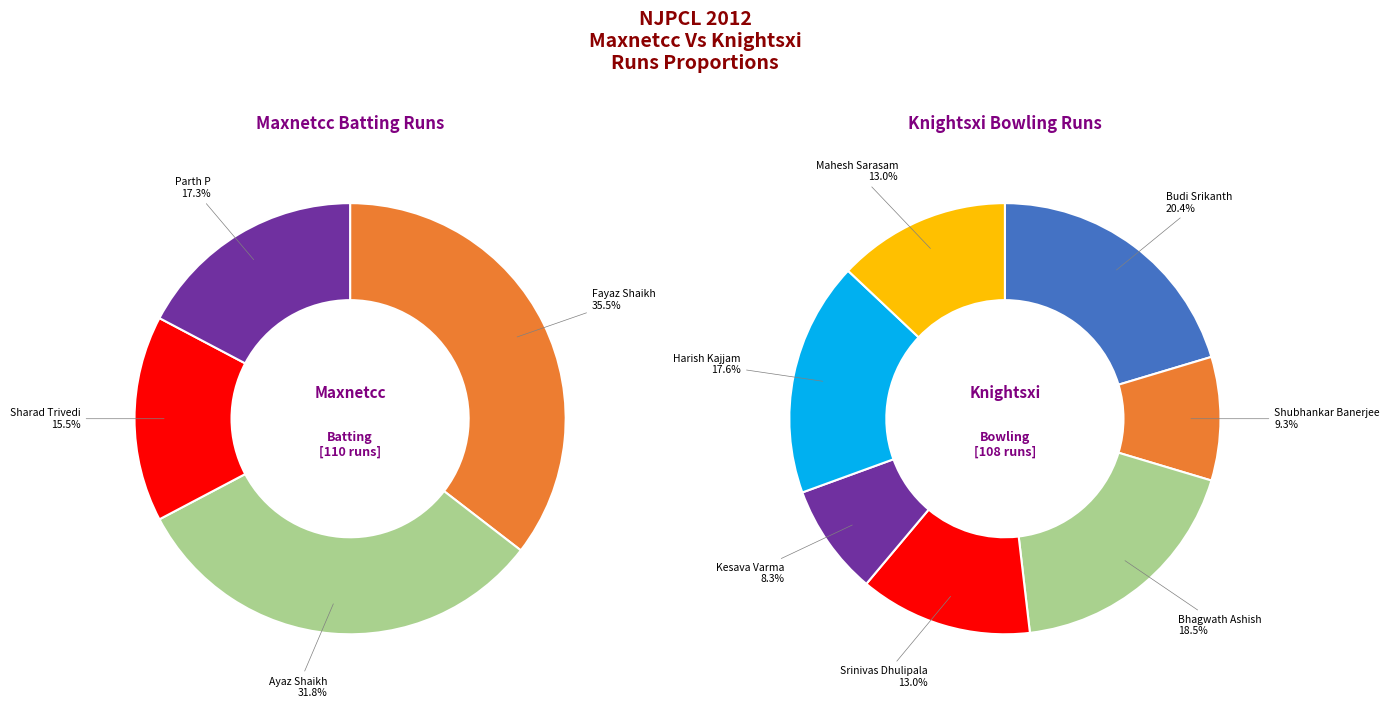

Rank the series by their maximum value, from lowest to highest.

Knightsxi Bowling Runs, Maxnetcc Batting Runs